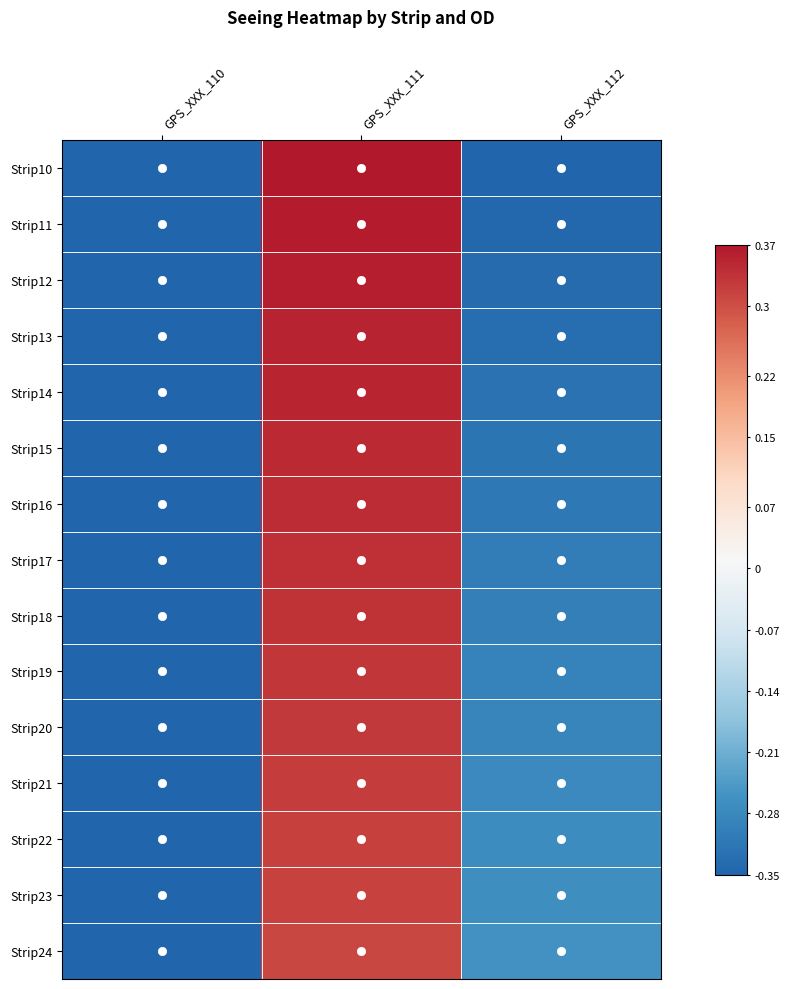

Reading left to right, what are all the values shown in this chart?

Strip10: GPS_XXX_110=-0.3	GPS_XXX_111=0.4	GPS_XXX_112=-0.3
Strip11: GPS_XXX_110=-0.3	GPS_XXX_111=0.4	GPS_XXX_112=-0.3
Strip12: GPS_XXX_110=-0.3	GPS_XXX_111=0.4	GPS_XXX_112=-0.3
Strip13: GPS_XXX_110=-0.3	GPS_XXX_111=0.4	GPS_XXX_112=-0.3
Strip14: GPS_XXX_110=-0.3	GPS_XXX_111=0.4	GPS_XXX_112=-0.3
Strip15: GPS_XXX_110=-0.3	GPS_XXX_111=0.3	GPS_XXX_112=-0.3
Strip16: GPS_XXX_110=-0.3	GPS_XXX_111=0.3	GPS_XXX_112=-0.3
Strip17: GPS_XXX_110=-0.3	GPS_XXX_111=0.3	GPS_XXX_112=-0.3
Strip18: GPS_XXX_110=-0.3	GPS_XXX_111=0.3	GPS_XXX_112=-0.3
Strip19: GPS_XXX_110=-0.3	GPS_XXX_111=0.3	GPS_XXX_112=-0.3
Strip20: GPS_XXX_110=-0.3	GPS_XXX_111=0.3	GPS_XXX_112=-0.3
Strip21: GPS_XXX_110=-0.3	GPS_XXX_111=0.3	GPS_XXX_112=-0.3
Strip22: GPS_XXX_110=-0.3	GPS_XXX_111=0.3	GPS_XXX_112=-0.3
Strip23: GPS_XXX_110=-0.3	GPS_XXX_111=0.3	GPS_XXX_112=-0.3
Strip24: GPS_XXX_110=-0.3	GPS_XXX_111=0.3	GPS_XXX_112=-0.3